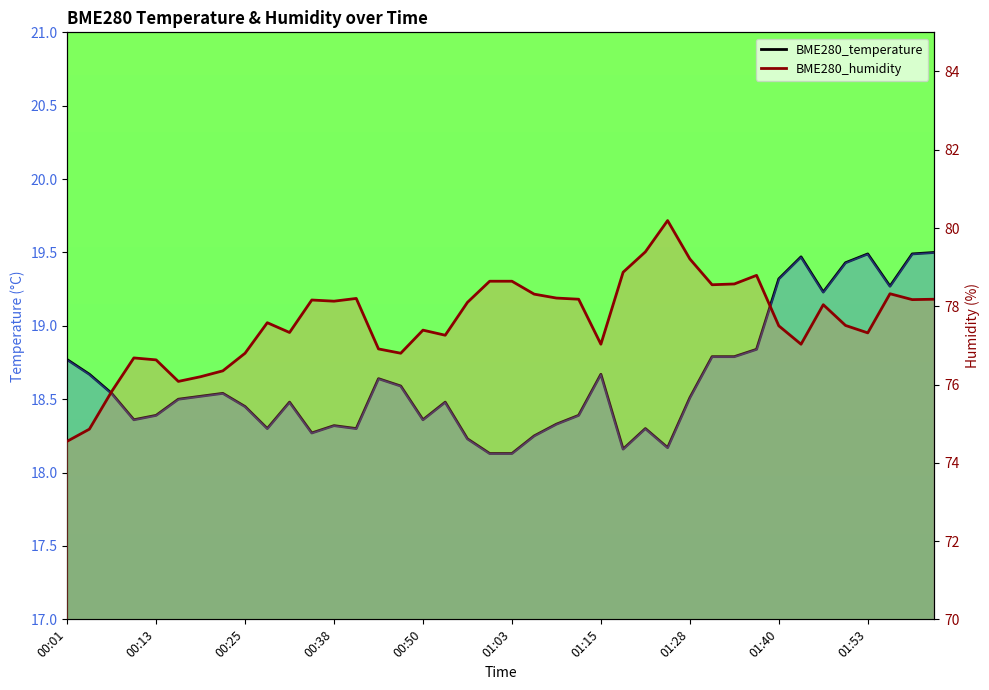

What is the minimum value for BME280_temperature?

18.1